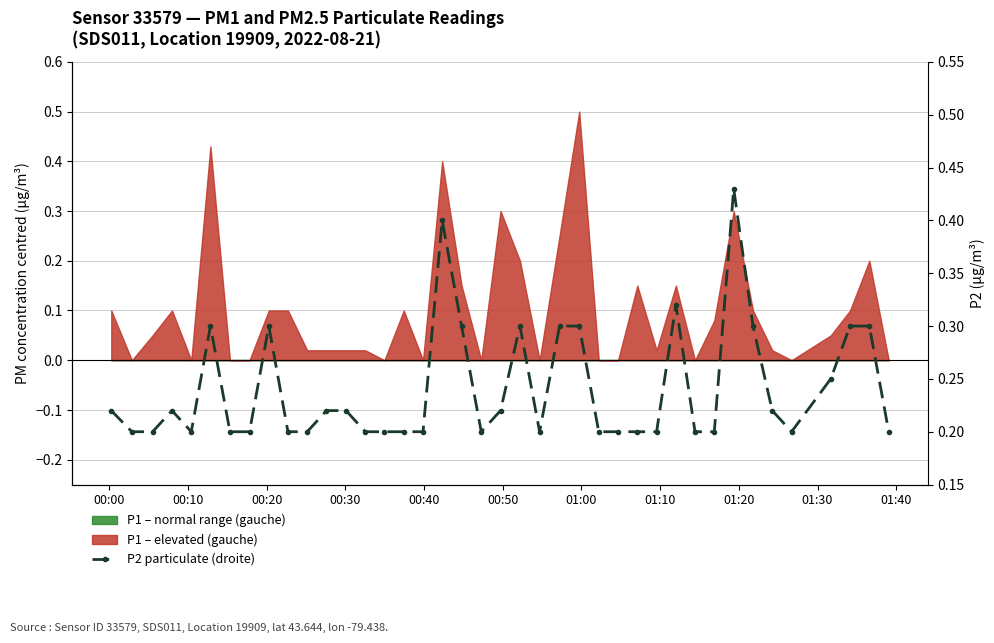

Is it true that the value at 17 is 0.6?

False